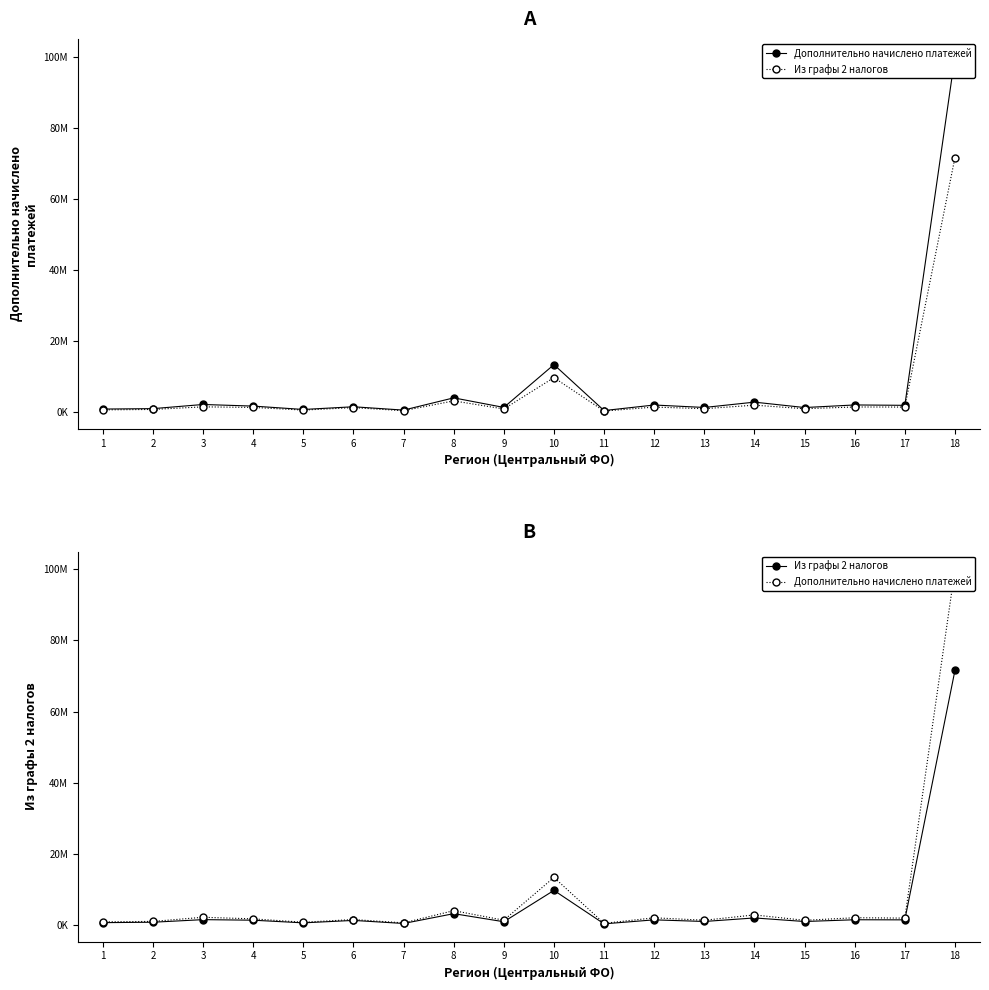

At how many categories does at least one series exceed 64276566?

1